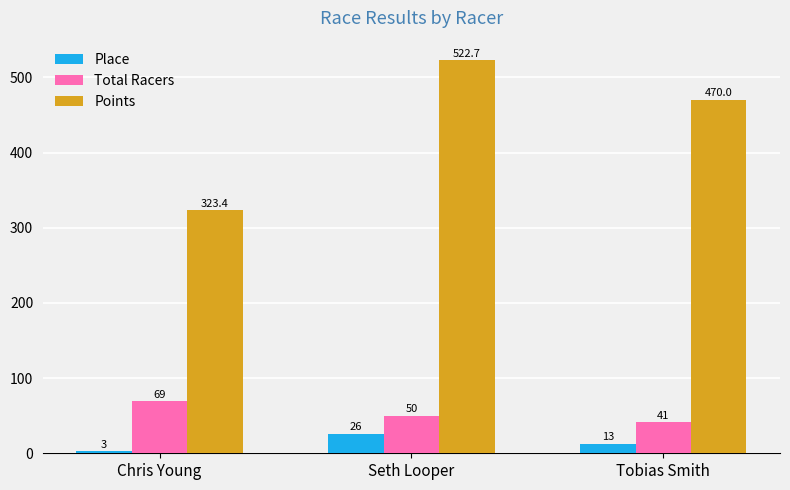

What position from the right is Chris Young?

3